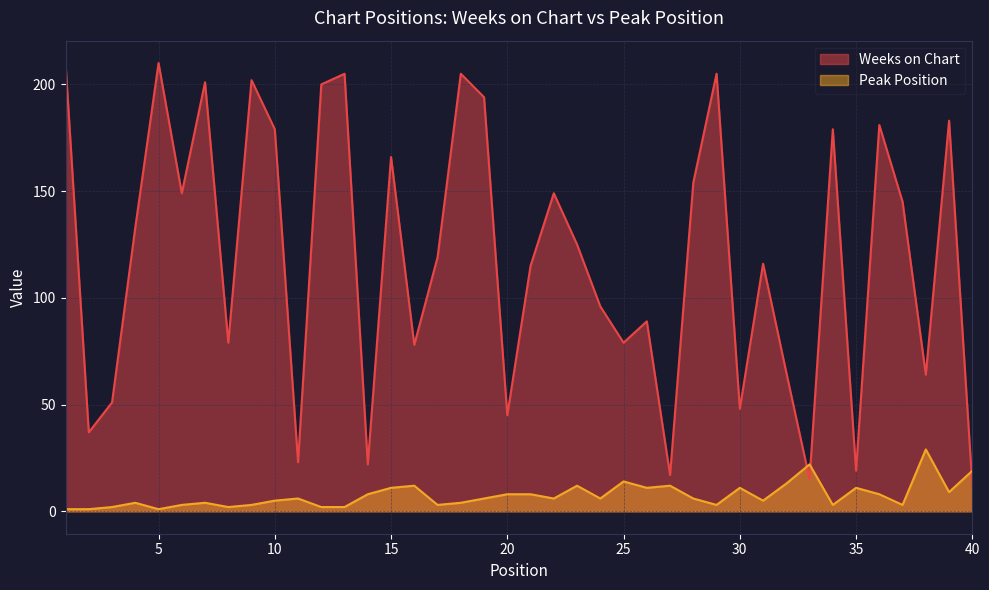

Where does the Peak Position series first go above 6?

14